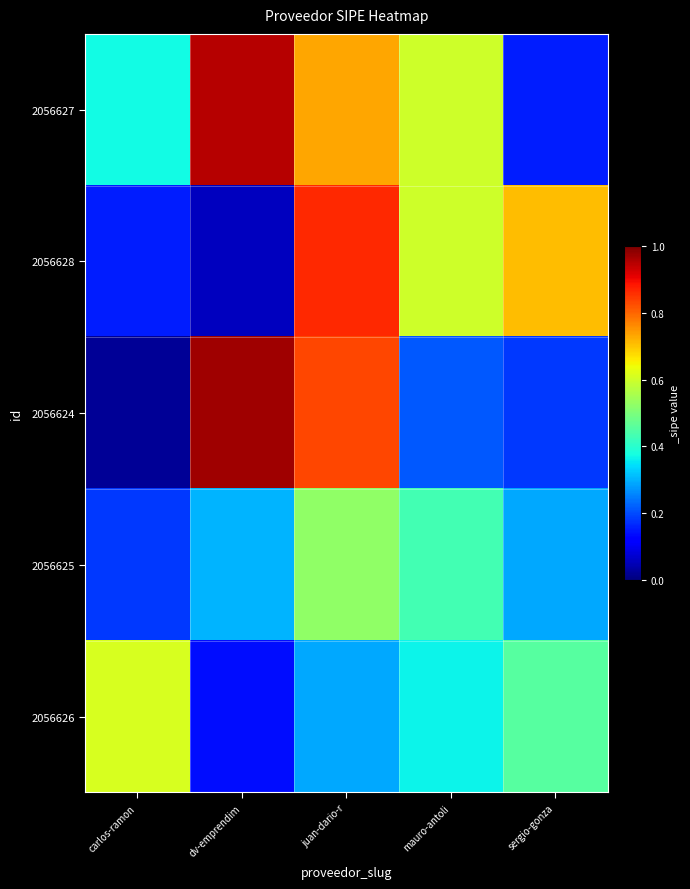

Rank the series by their maximum value, from lowest to highest.

2056625, 2056626, 2056628, 2056627, 2056624